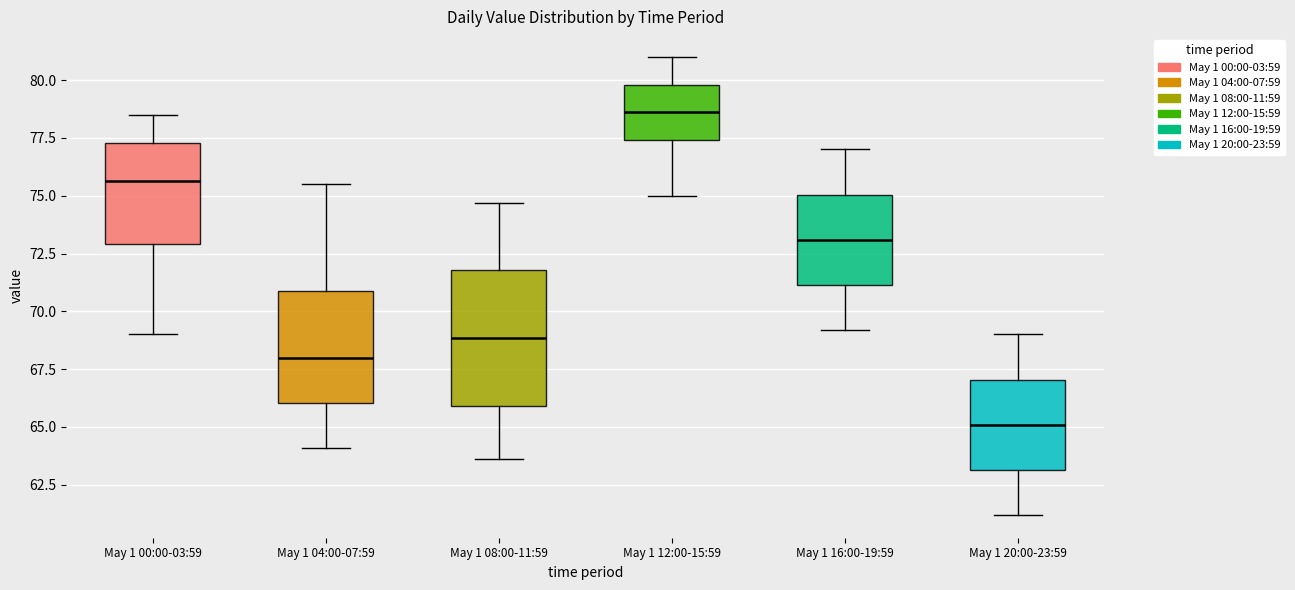

Reading left to right, read every box against the y-axis: the position of its median line, the range the box covers, and the ends of its whiskers. The values are not printed on the chart, so give them approximately, as read against the axis.

May 1 00:00-03:59: median 75.5, box 73.0 to 77.5, whiskers 69.0 to 78.5
May 1 04:00-07:59: median 68.0, box 66.0 to 71.0, whiskers 64.0 to 75.5
May 1 08:00-11:59: median 69.0, box 66.0 to 72.0, whiskers 63.5 to 74.5
May 1 12:00-15:59: median 78.5, box 77.5 to 80.0, whiskers 75.0 to 81.0
May 1 16:00-19:59: median 73.0, box 71.0 to 75.0, whiskers 69.0 to 77.0
May 1 20:00-23:59: median 65.0, box 63.0 to 67.0, whiskers 61.0 to 69.0